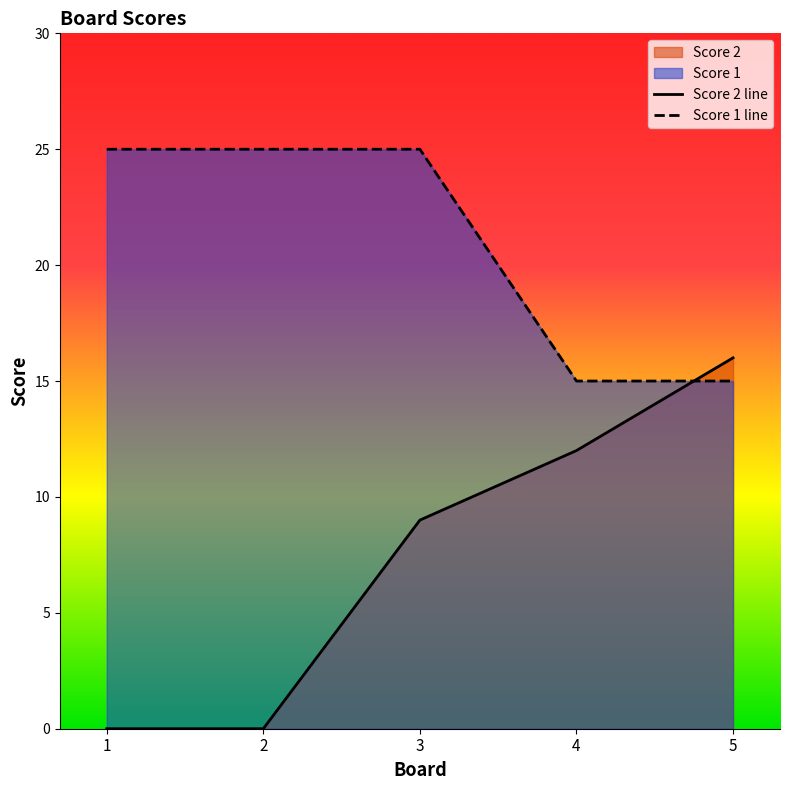

What is the value of the Score 1 point at the 5th from the left?

15